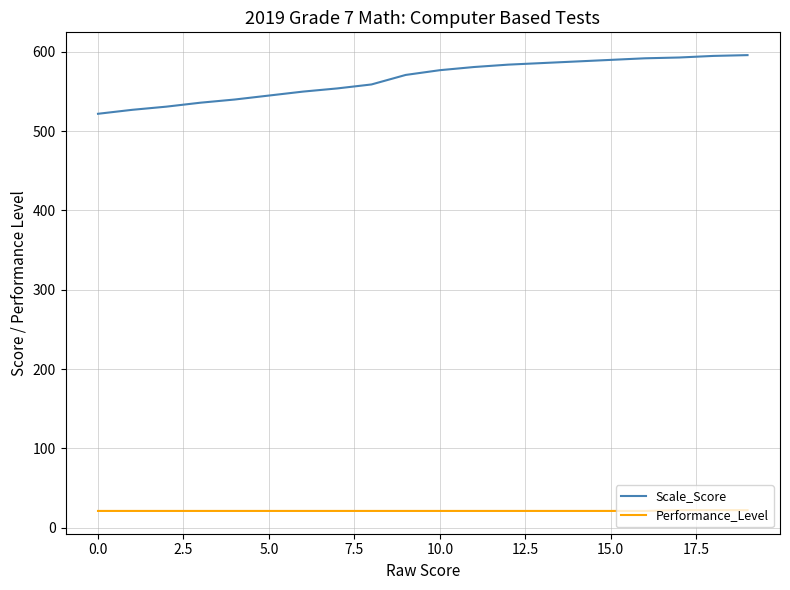

True or false: Scale_Score and Performance_Level intersect in this chart.

False